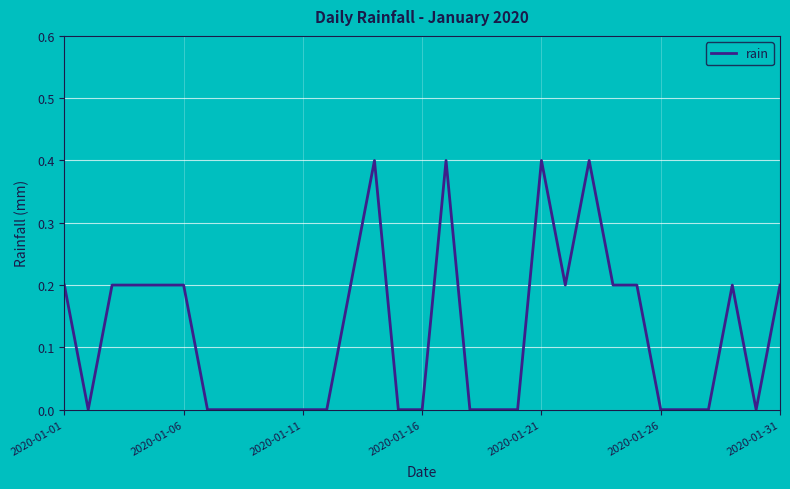

What is the difference between the maximum and minimum values?

0.4